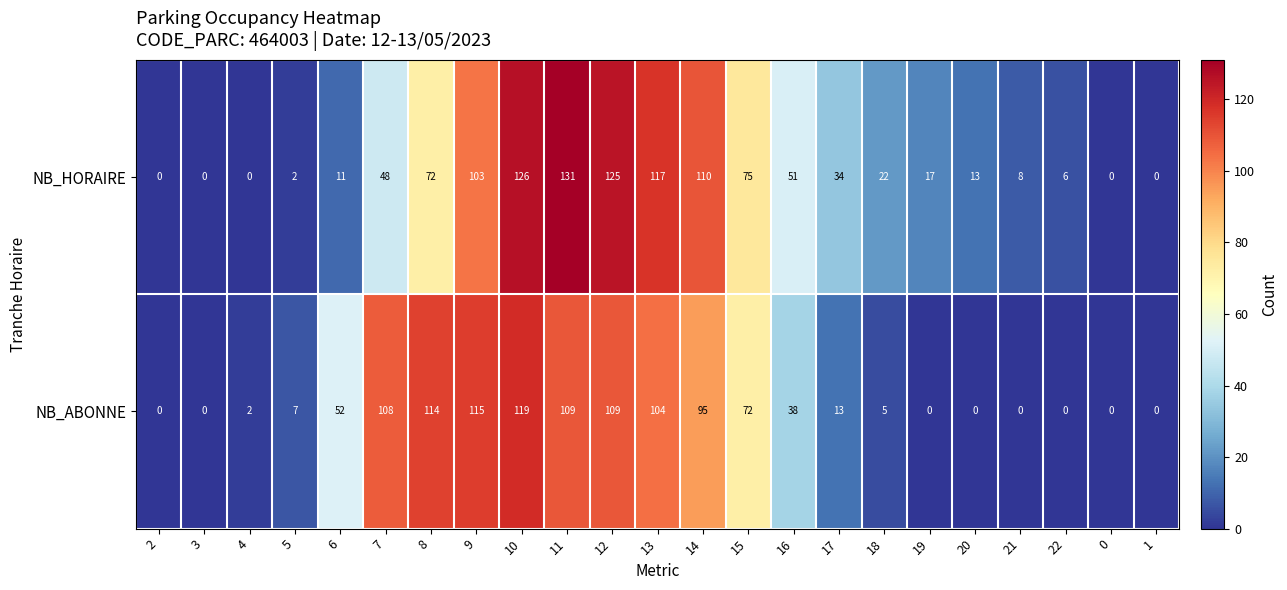

How many values in the NB_ABONNE series are below 13?

11